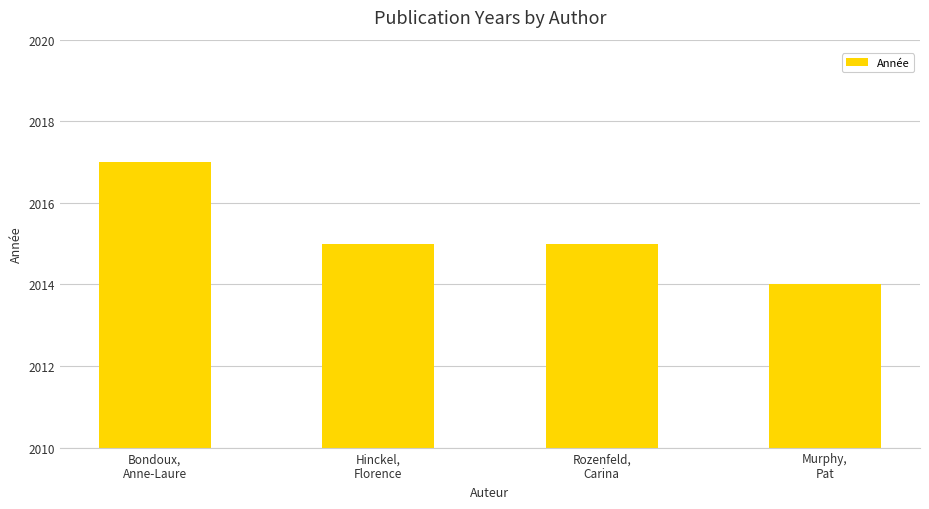

How many series are shown in this chart?

1